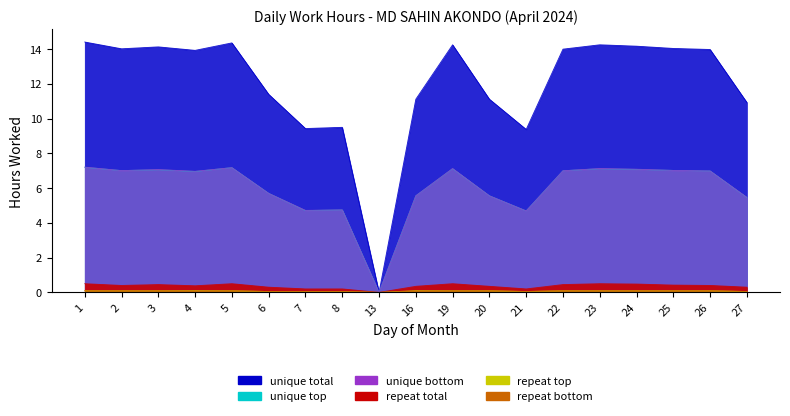

Does the chart display data point markers on the line(s)?

No